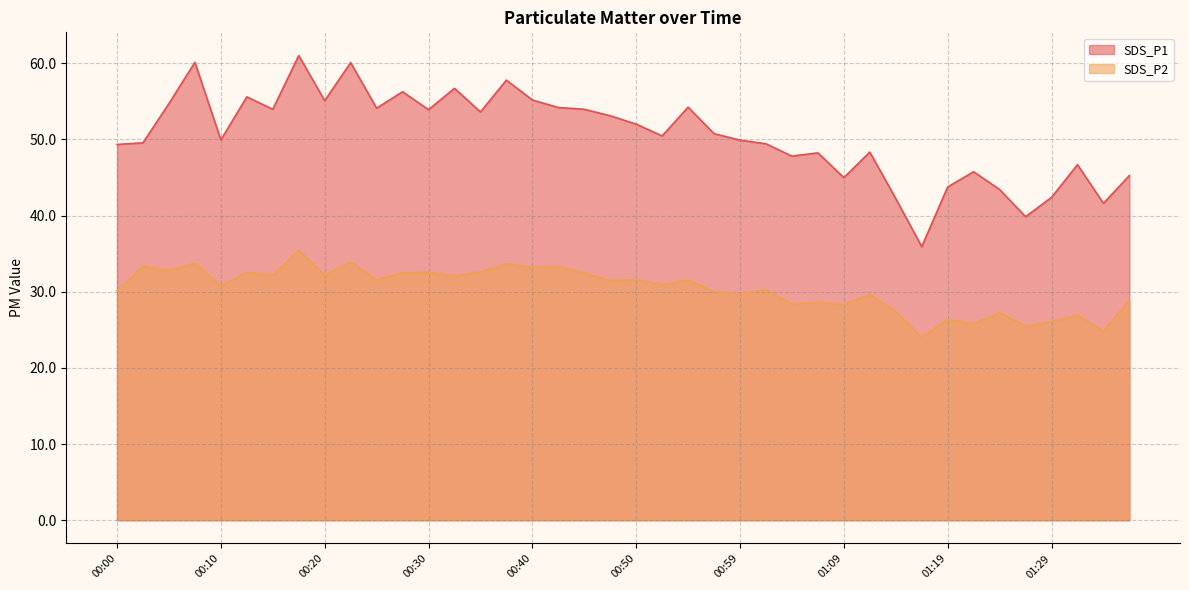

Reading right to left, list all the values displayed in this chart.

SDS_P1: 01:37=45.2	01:34=41.6	01:32=46.7	01:29=42.4	01:27=39.9	01:24=43.4	01:22=45.8	01:19=43.8	01:17=35.9	01:14=42.2	01:12=48.3	01:09=45.0	01:07=48.2	01:04=47.8	01:02=49.4	00:59=49.9	00:57=50.8	00:55=54.2	00:52=50.5	00:50=52.0	00:47=53.1	00:45=54.0	00:42=54.2	00:40=55.2	00:37=57.8	00:35=53.6	00:32=56.7	00:30=53.9	00:27=56.2	00:25=54.1	00:22=60.1	00:20=55.1	00:18=61.0	00:15=54.0	00:13=55.6	00:10=49.9	00:08=60.1	00:05=54.7	00:03=49.5	00:00=49.3
SDS_P2: 01:37=28.9	01:34=24.8	01:32=26.9	01:29=26.1	01:27=25.5	01:24=27.2	01:22=25.8	01:19=26.3	01:17=24.0	01:14=27.4	01:12=29.6	01:09=28.3	01:07=28.6	01:04=28.4	01:02=30.3	00:59=29.7	00:57=30.0	00:55=31.5	00:52=30.9	00:50=31.6	00:47=31.4	00:45=32.5	00:42=33.3	00:40=33.2	00:37=33.7	00:35=32.6	00:32=32.1	00:30=32.5	00:27=32.5	00:25=31.6	00:22=33.9	00:20=32.1	00:18=35.5	00:15=32.2	00:13=32.5	00:10=30.8	00:08=33.7	00:05=32.8	00:03=33.4	00:00=30.1